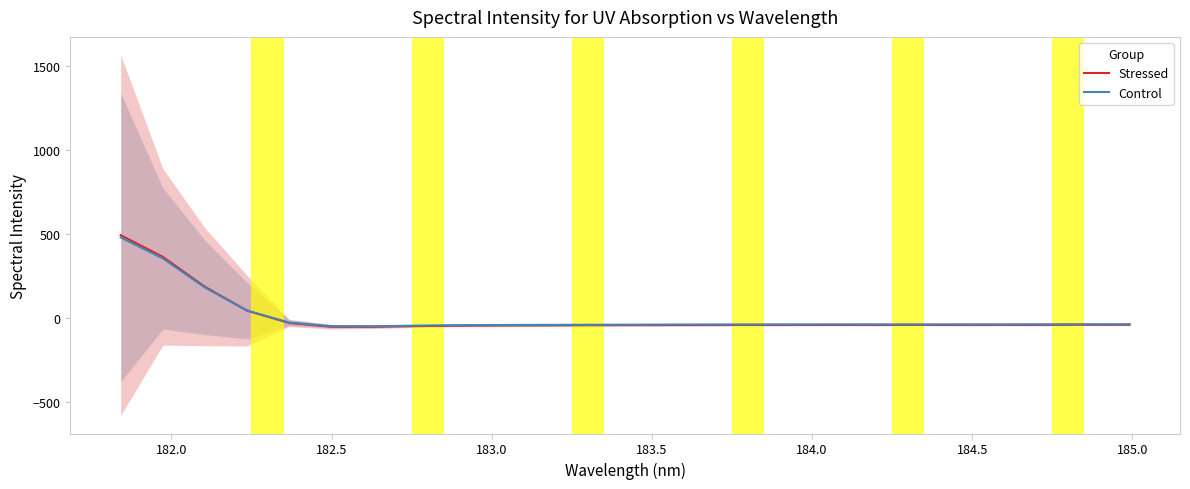

What are all the series names shown in the legend?

Stressed, Control